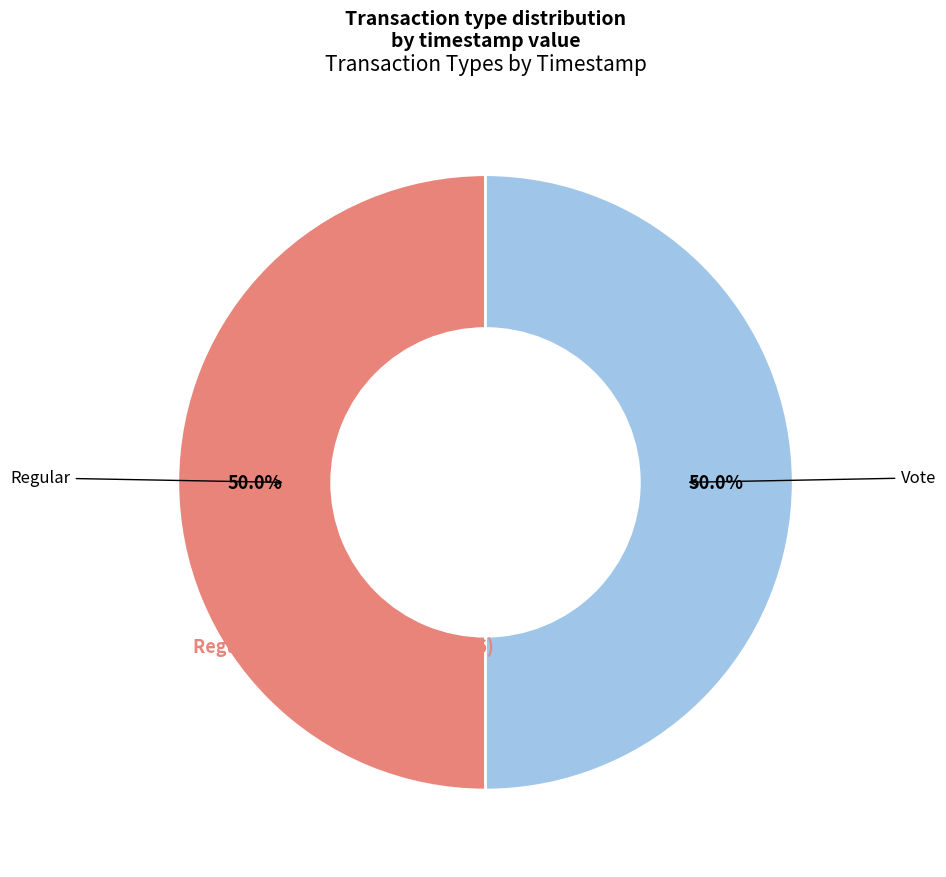

Approximately how many times larger is the value at Vote compared to Regular?

1.0